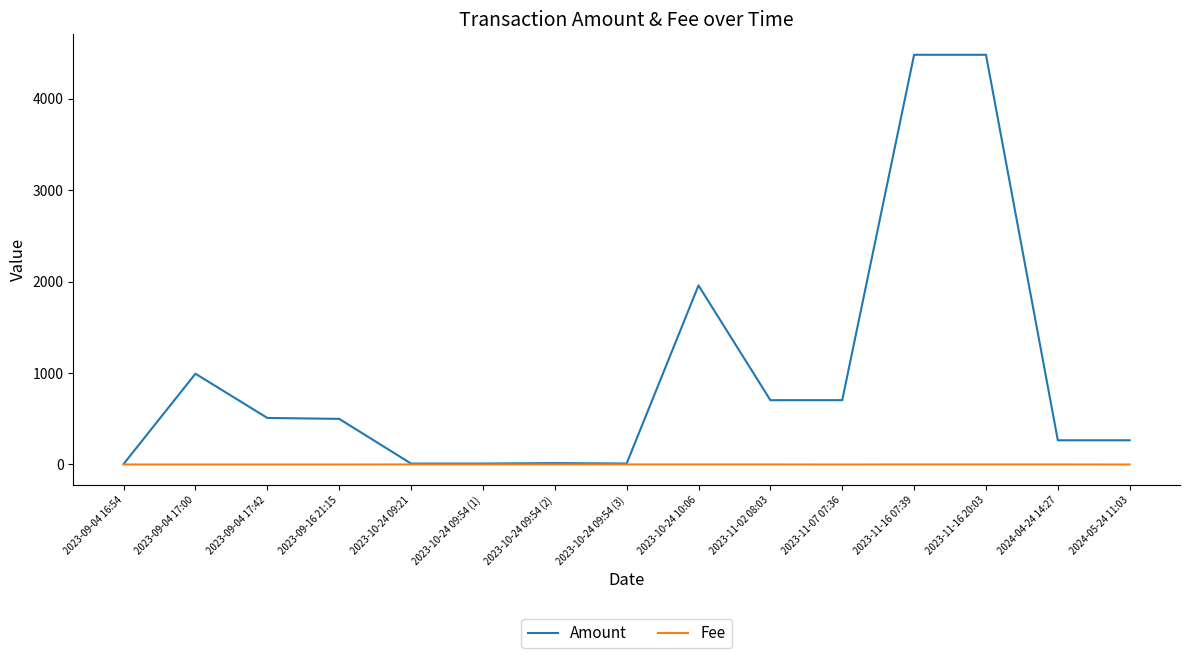

List the series in order of their overall mean, highest first.

Amount, Fee